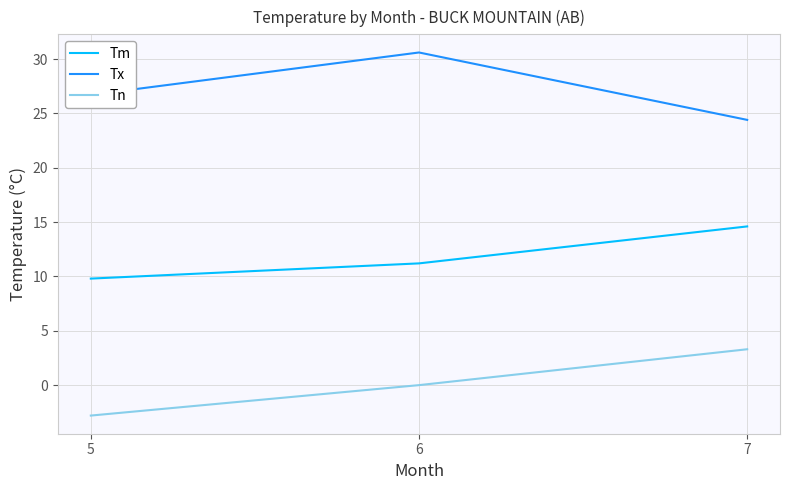

What is the total value across all series at 6?

41.8